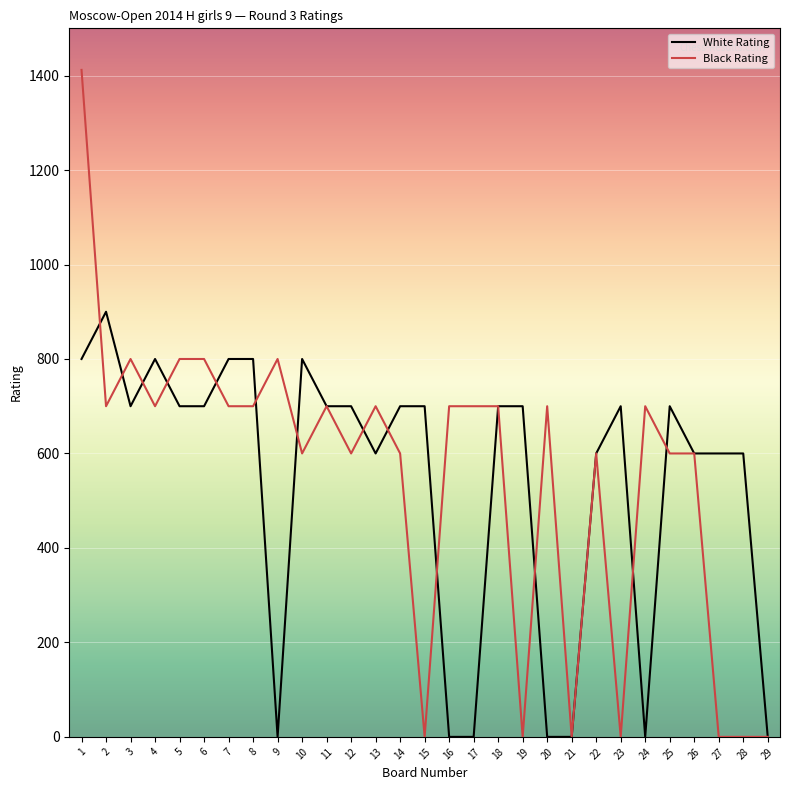

True or false: White Rating has a value of 1014 at 25.

False